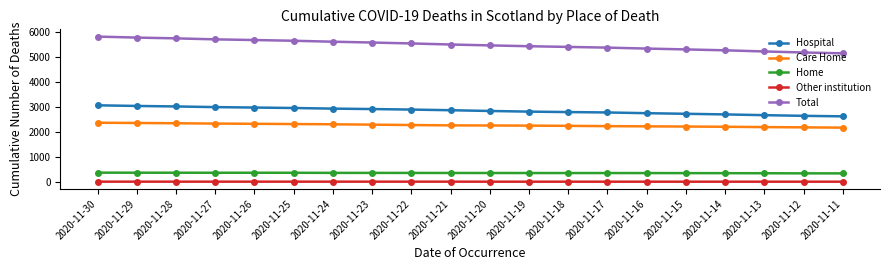

What is the sum of the Care Home values at 2020-11-18 and 2020-11-15?

4464